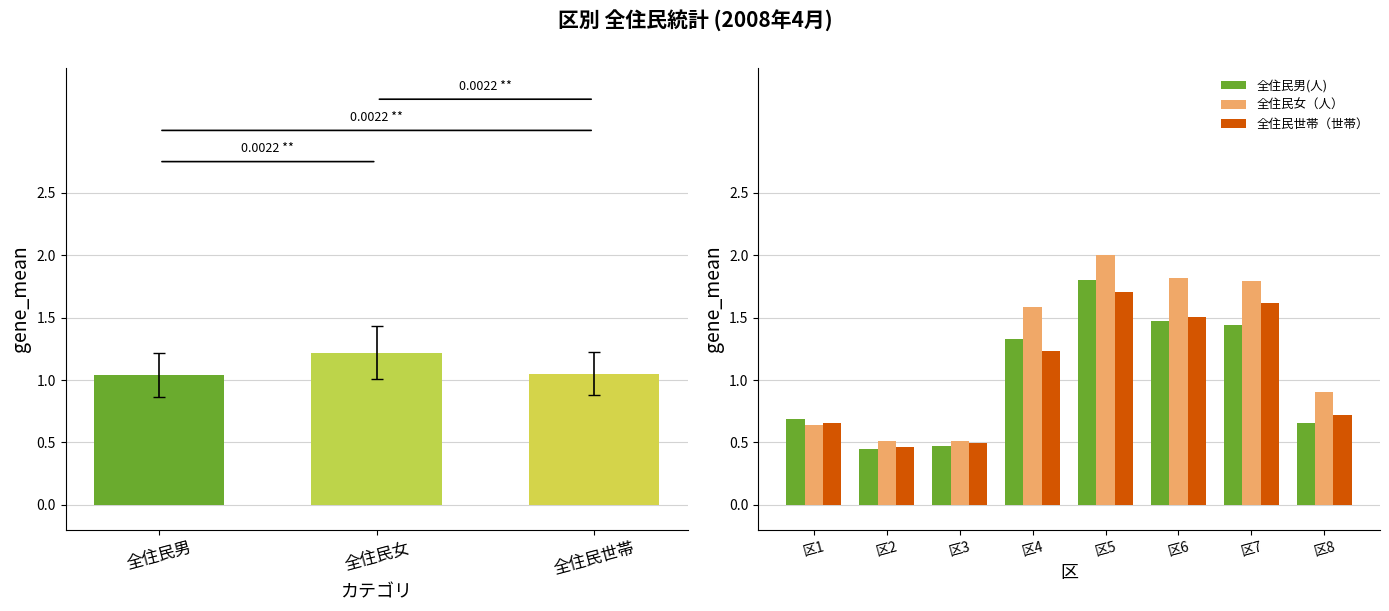

At which label does 全住民男(人) first exceed 1?

区4